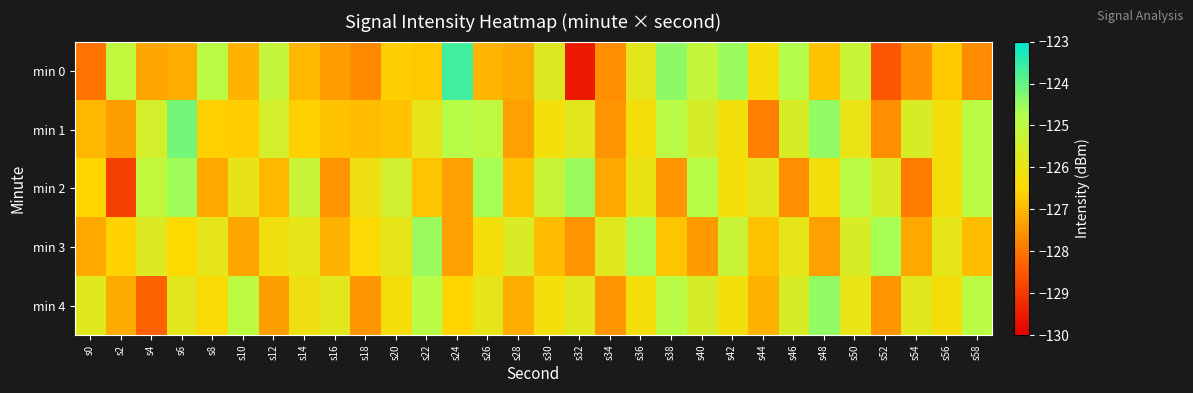

How many distinct data groups are displayed?

5